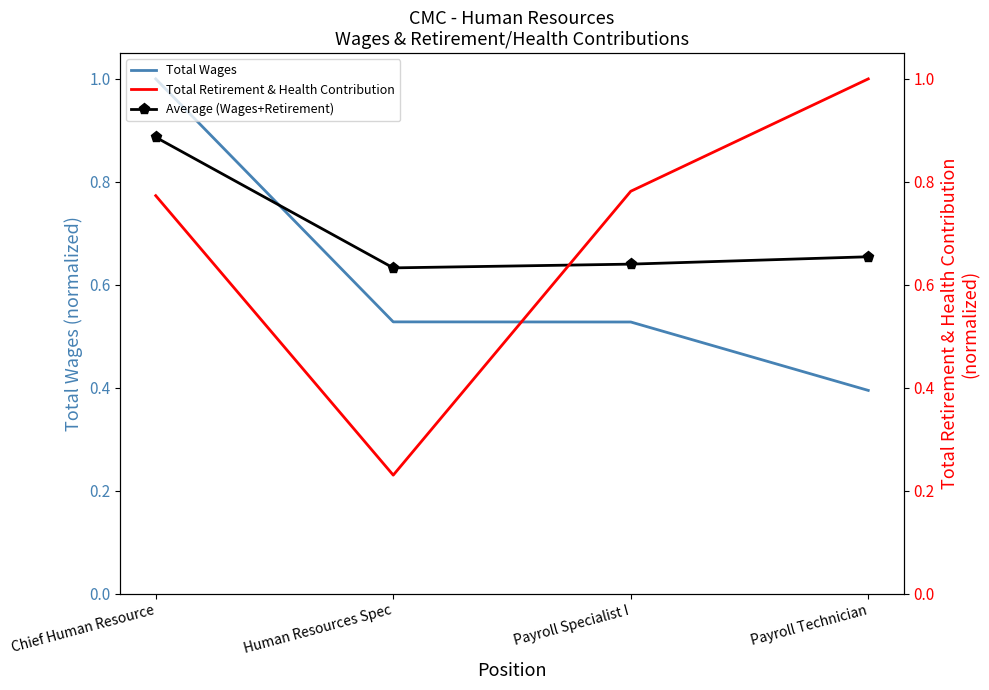

What is the difference between the maximum and minimum values in the Total Wages series?

0.6